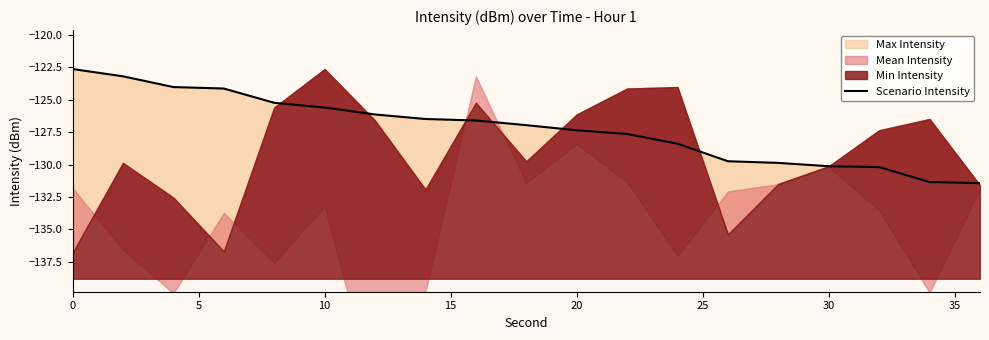

What is the greatest value displayed?

-122.6